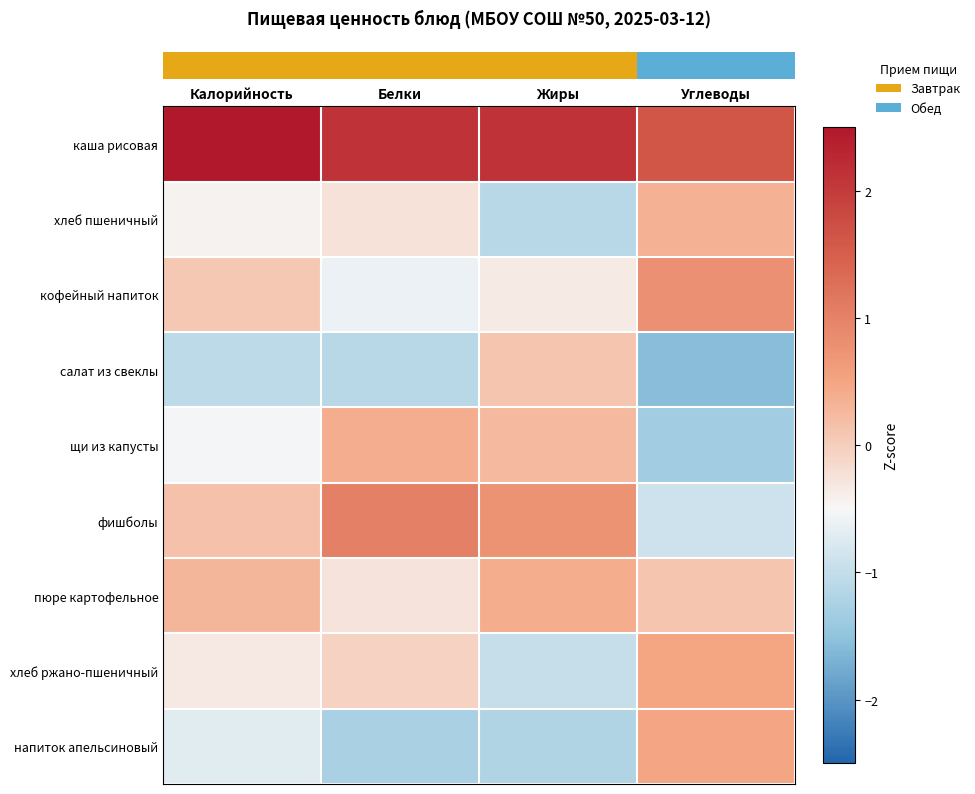

Which series has the largest total across all categories?

row_0